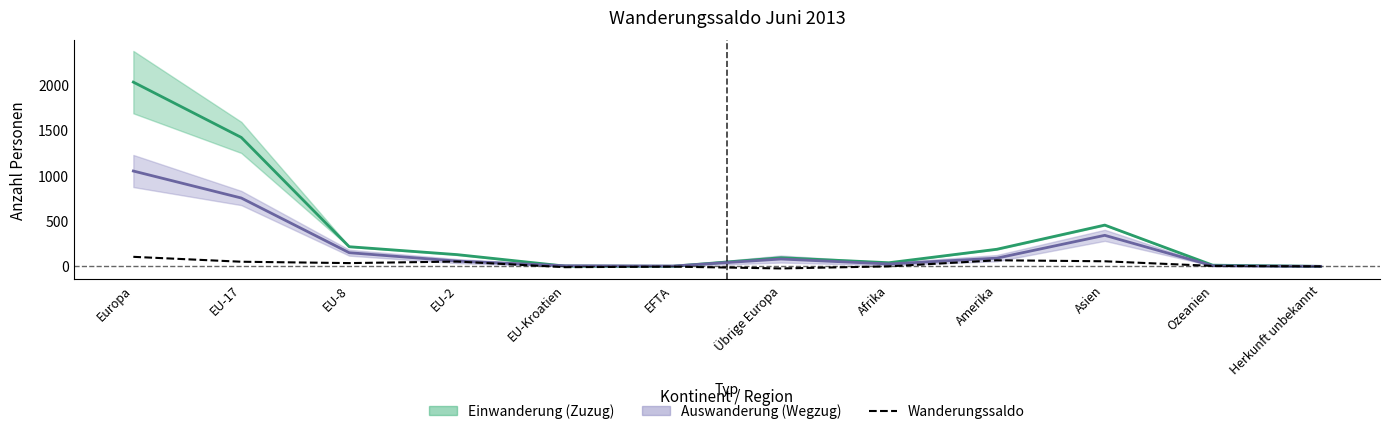

At which category does Einwanderung Mitte reach its first local valley?

EFTA